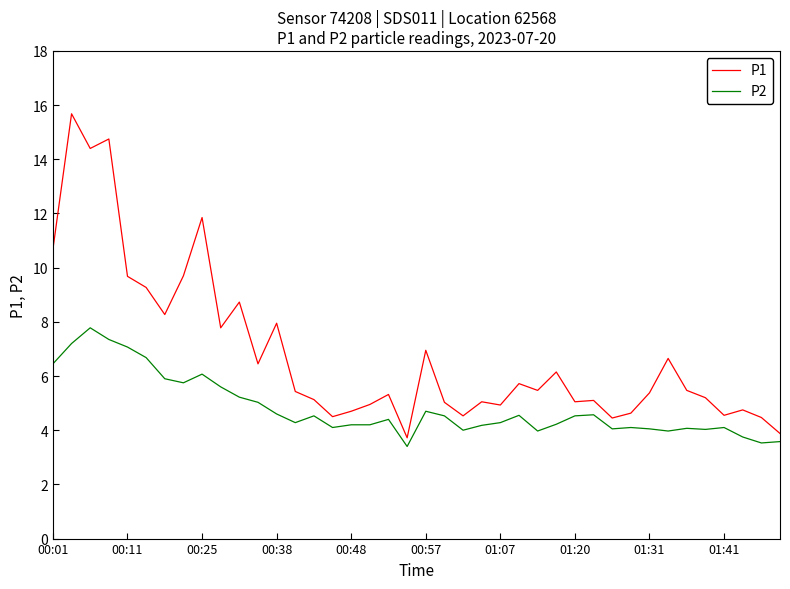

What is the minimum value for P2?

3.4